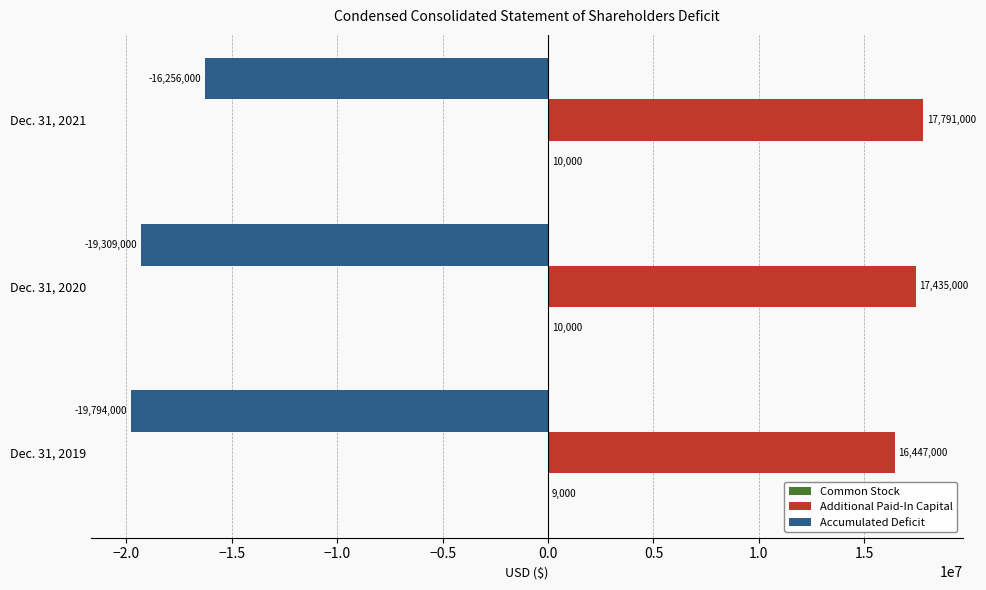

At which label does Additional Paid-In Capital reach its peak?

Dec. 31, 2021